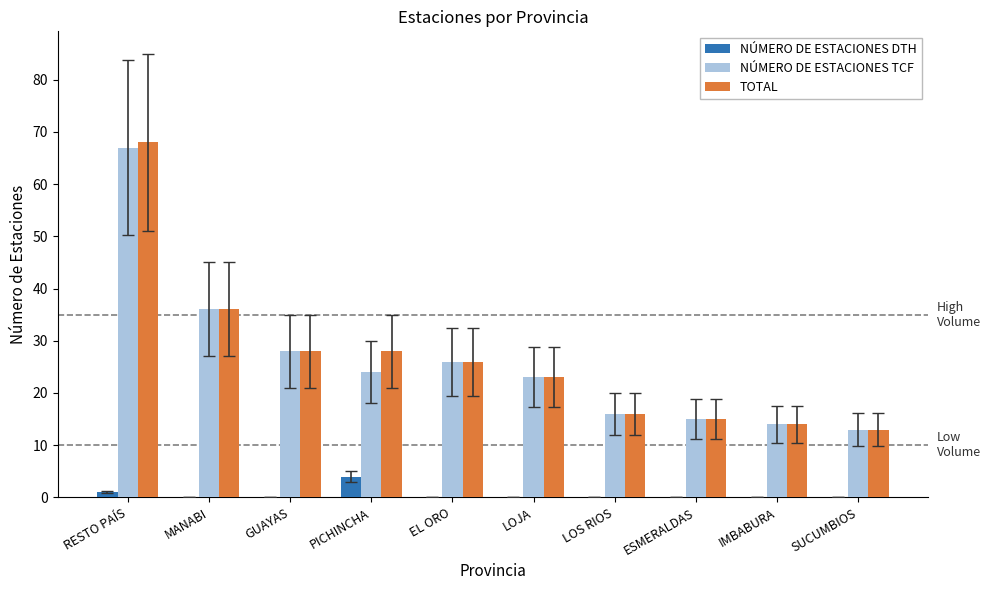

Read the NÚMERO DE ESTACIONES TCF value at IMBABURA, to the nearest 10.

10